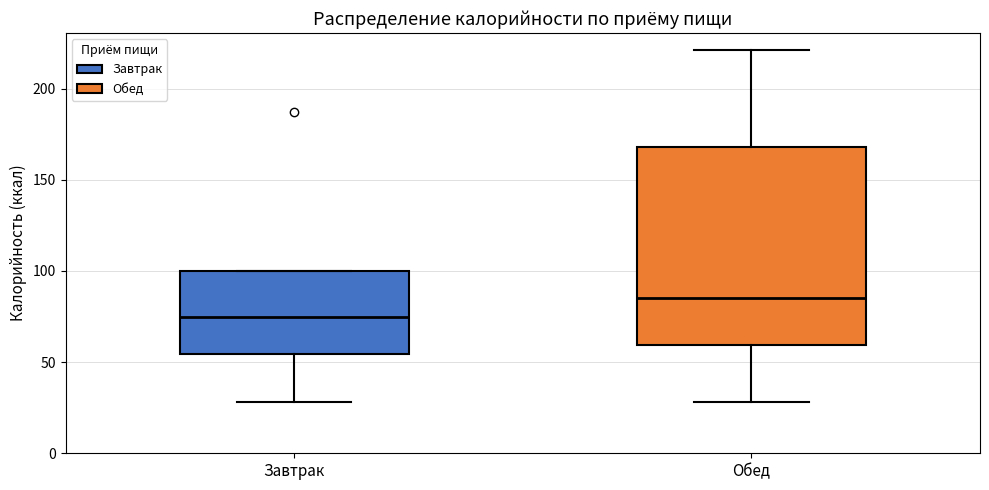

Reading left to right, transcribe this box plot: for each box, give where its median line is, the range the box spans, and where its two whiskers end, as read against the y-axis. The values are not printed on the chart, so give them approximately, as read against the axis.

Завтрак: median 75, box 55 to 100, whiskers 30 to 100
Обед: median 85, box 60 to 170, whiskers 30 to 220